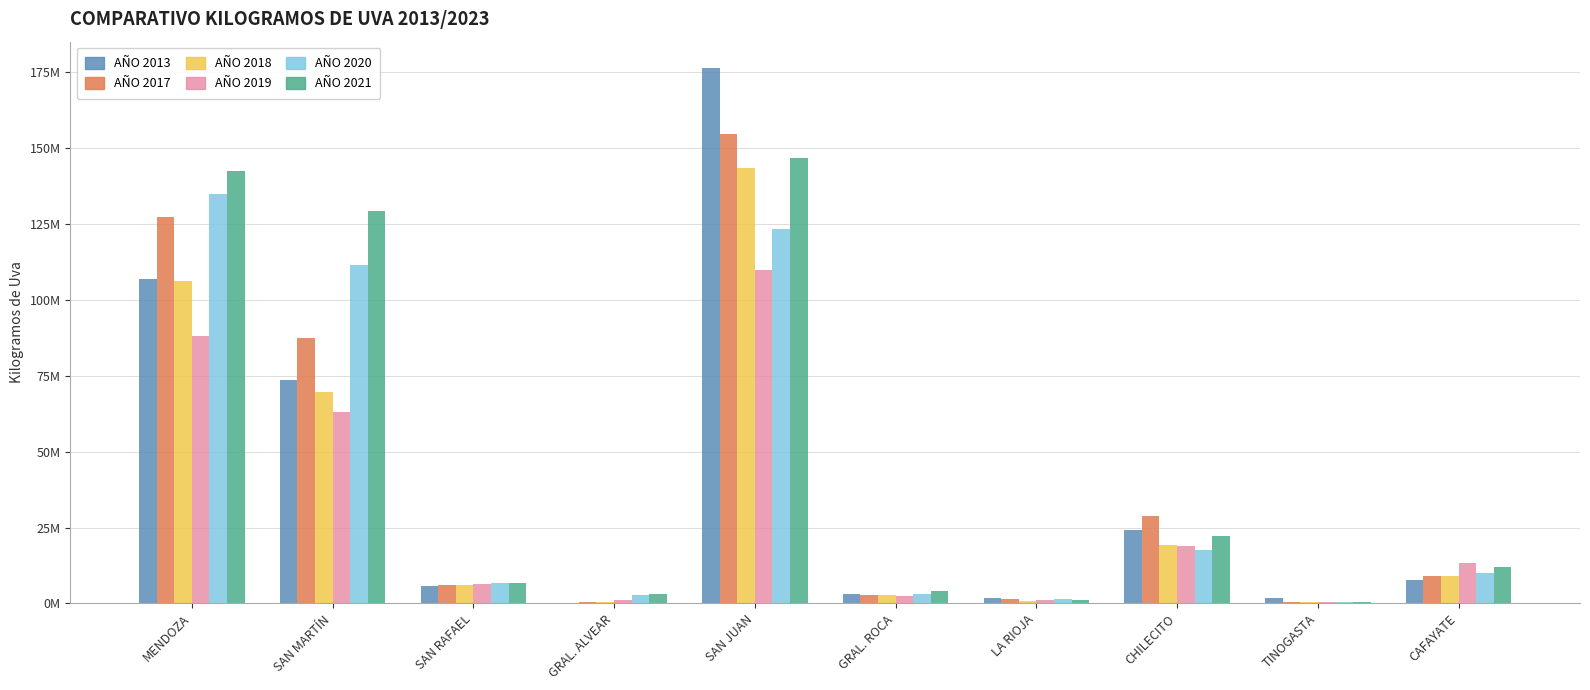

Are the bars horizontal?

No